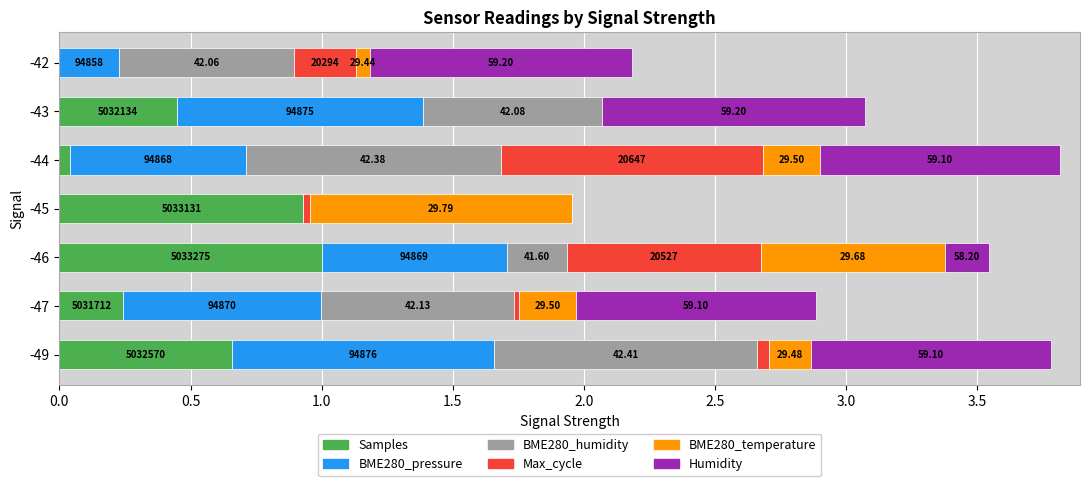

At how many categories does at least one series exceed 0?

7